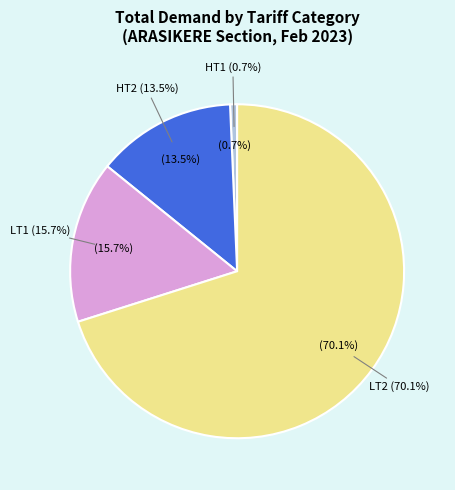

Which has a higher value, HT1 or LT1?

LT1